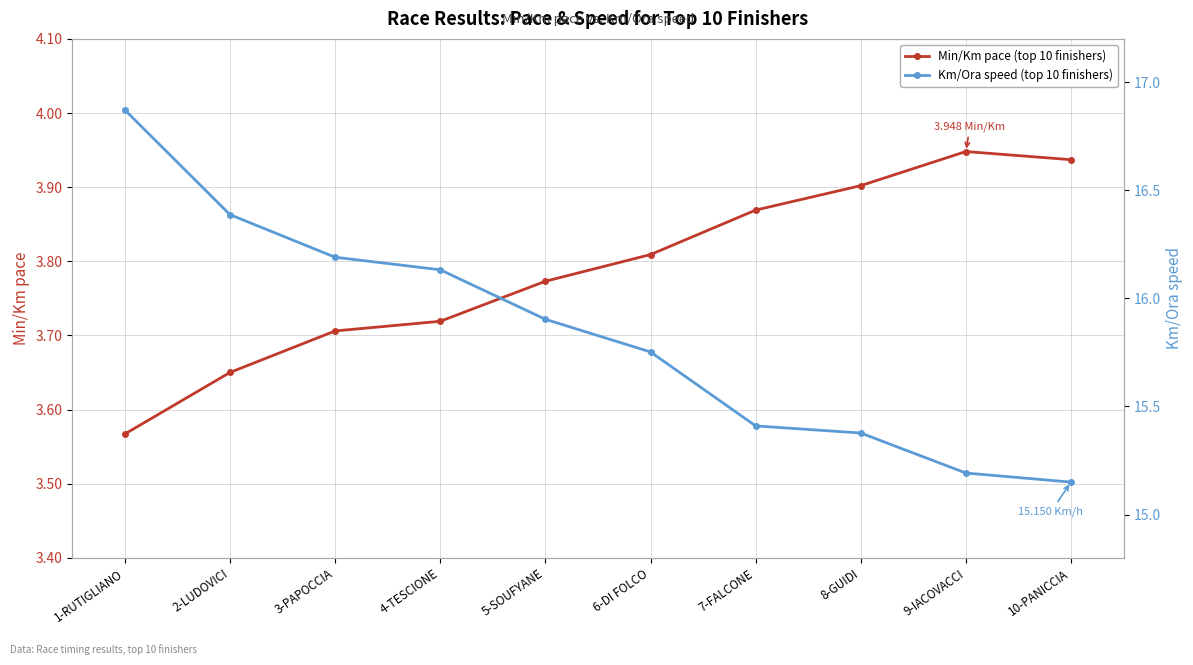

Which series changed the most between 3-PAPOCCIA and 7-FALCONE?

Km/Ora speed (top 10 finishers)